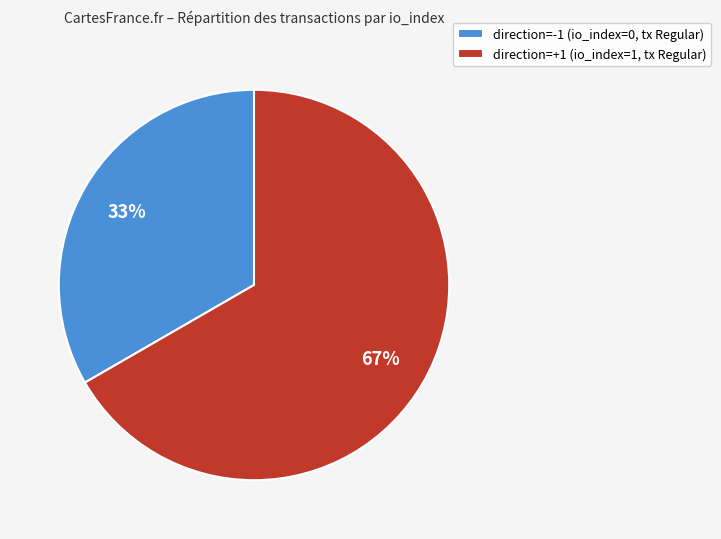

Count the number of slices in the pie.

2